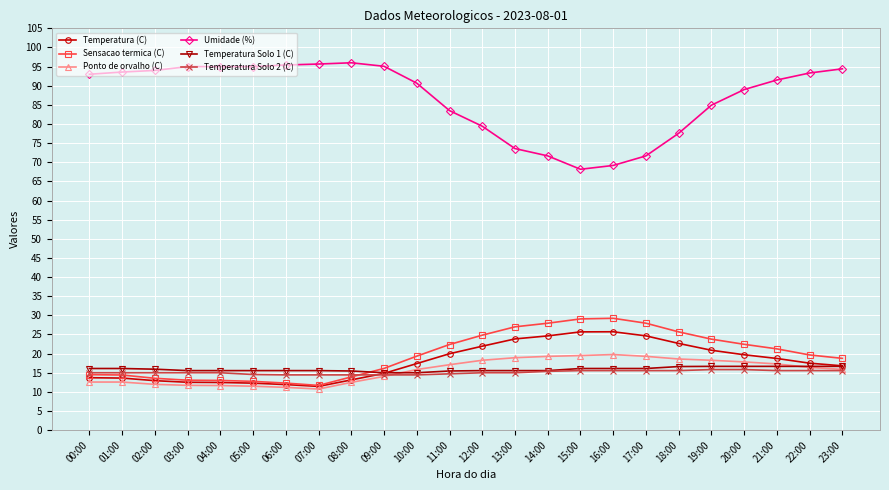

What is the difference between the maximum and minimum values in the Umidade (%) series?

27.8